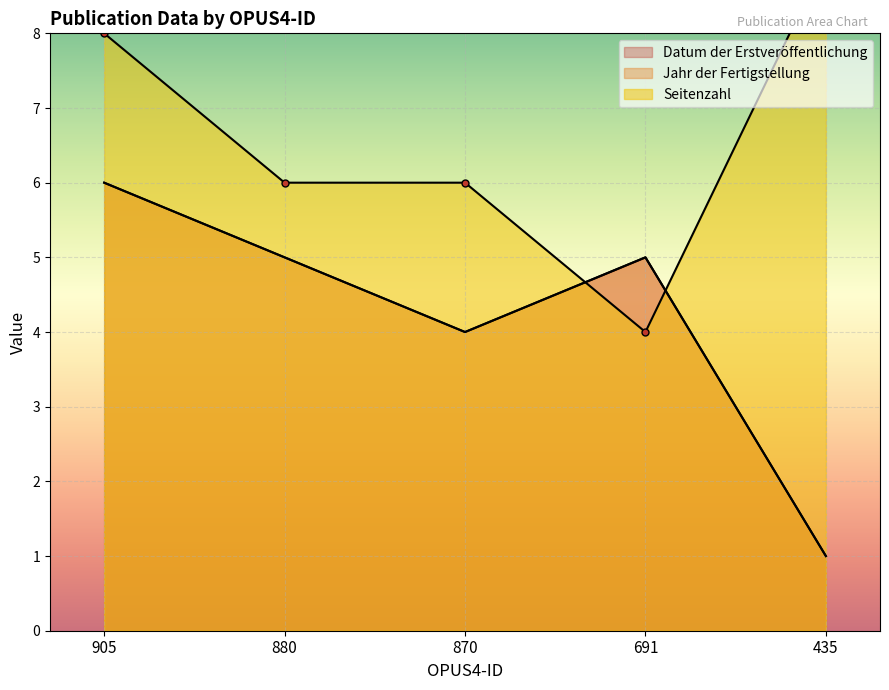

True or false: Datum der Erstveröffentlichung has a value of 5 at 870.

False